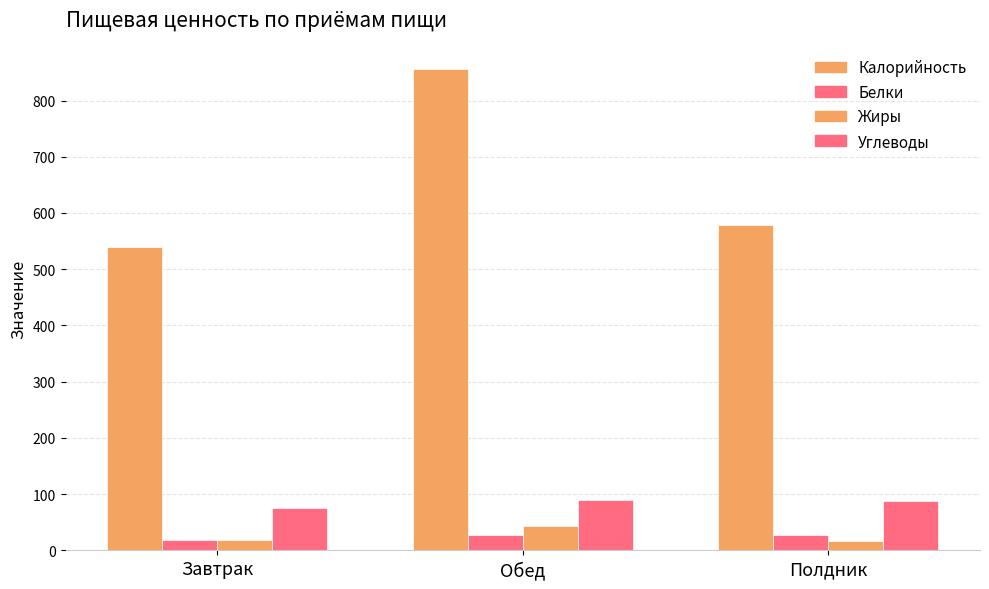

How many values in the Жиры series exceed 18?

2